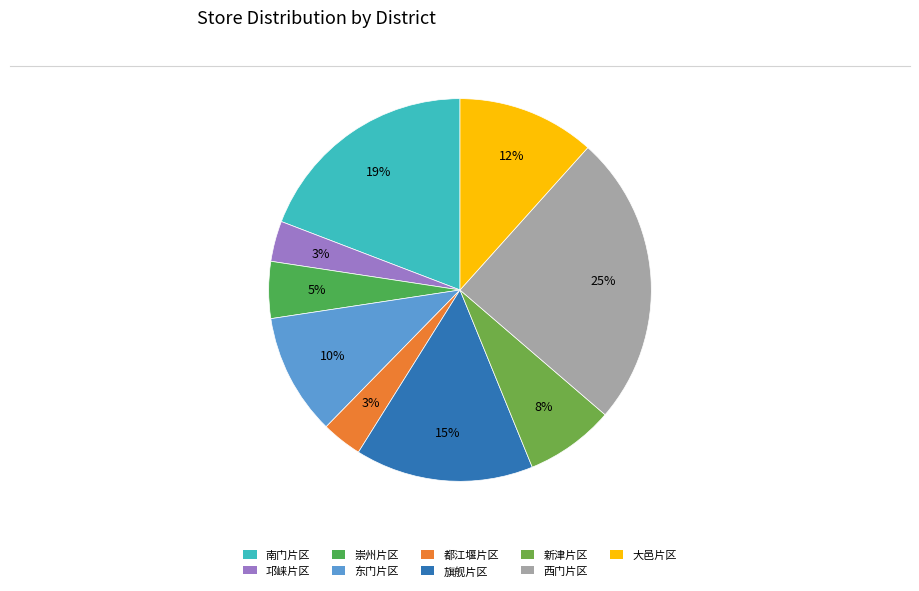

What portion of the pie excludes 东门片区?

89.7%